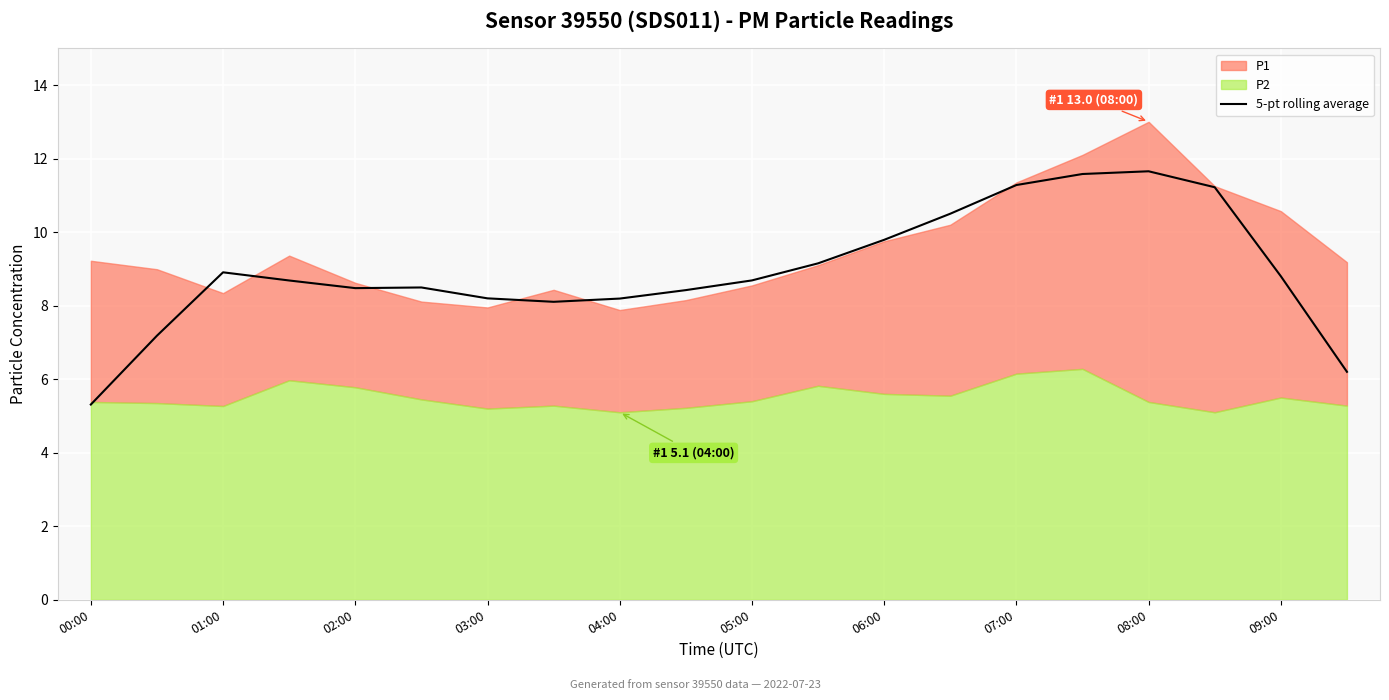

True or false: 5-pt rolling average has a value of 13.3 at 05:00.

False